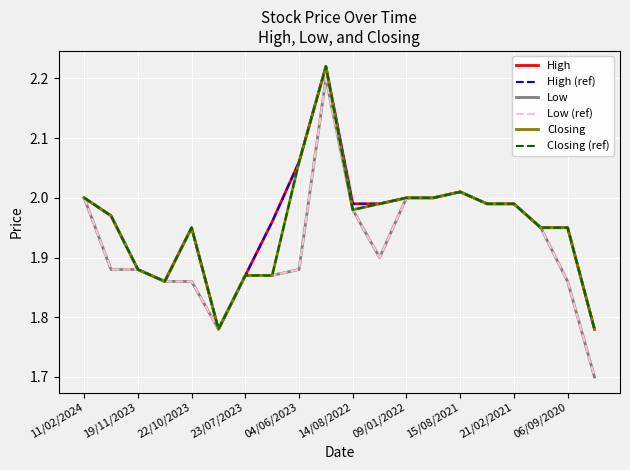

Does the chart display data point markers on the line(s)?

No